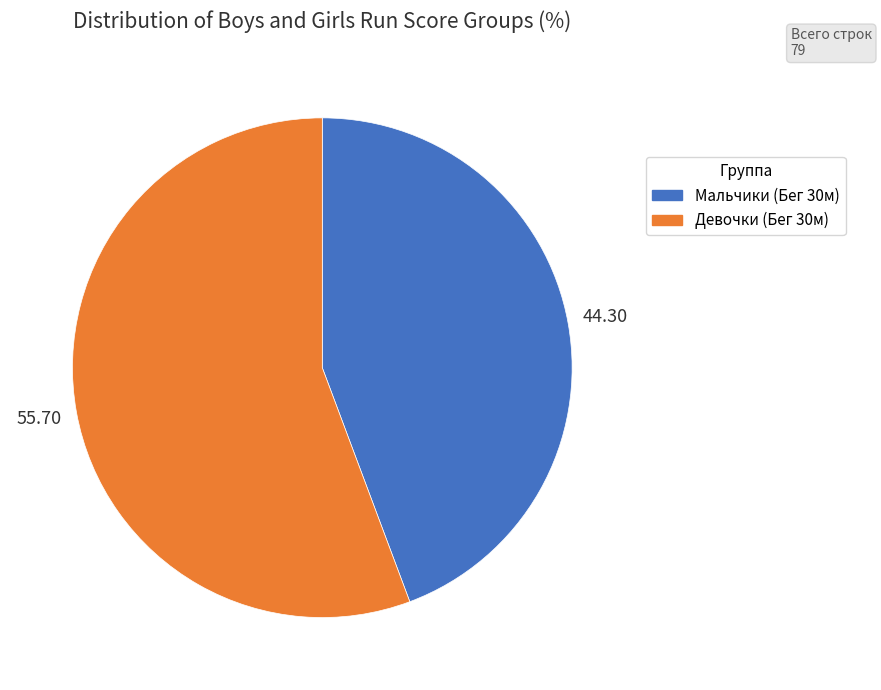

Does any single category account for the majority?

Yes